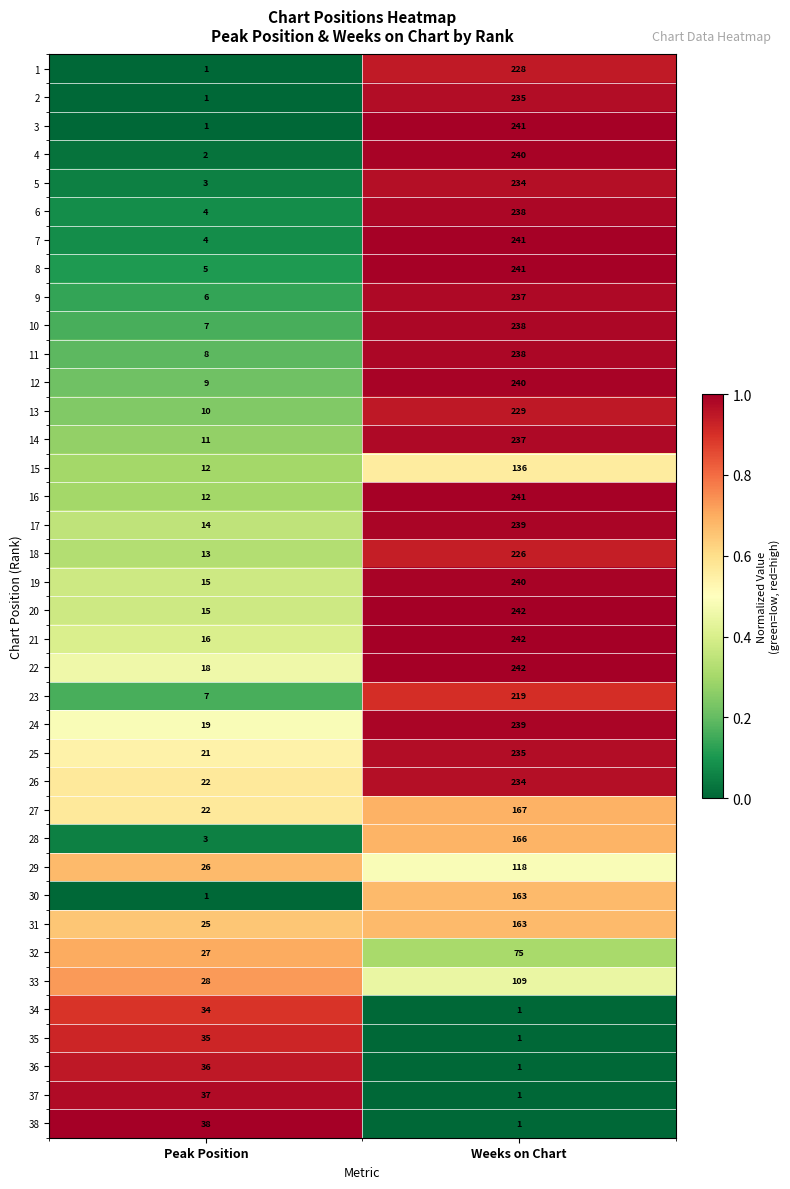

At which category is the sum across all series the highest?

Weeks on Chart